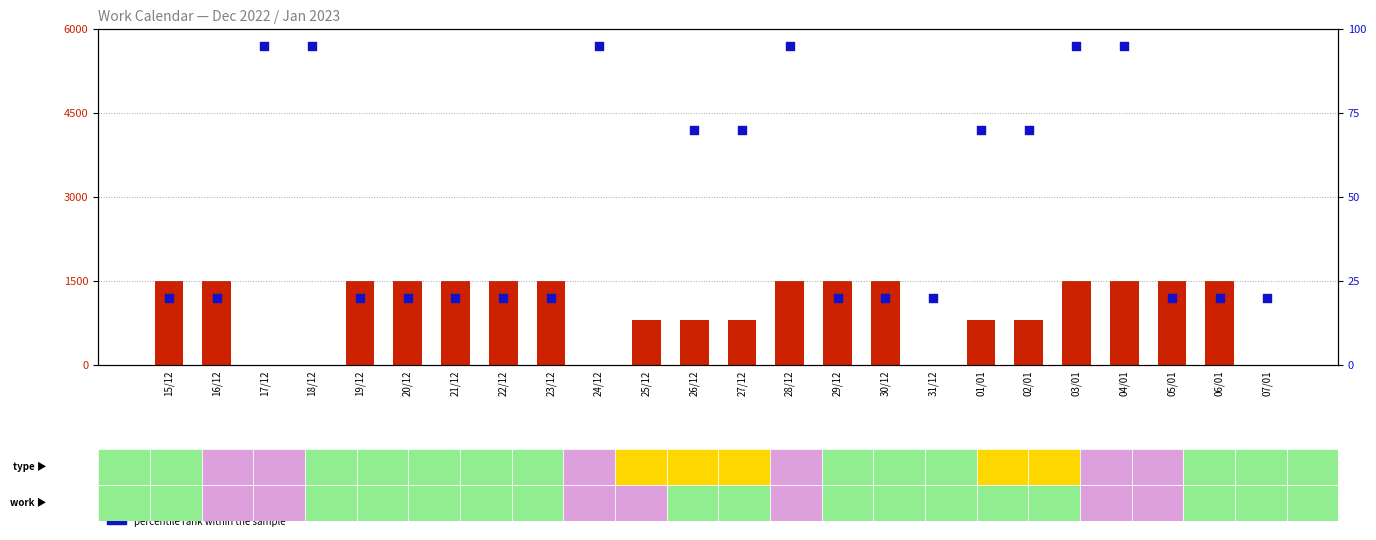

What are all the series names shown in the legend?

count, percentile rank within the sample